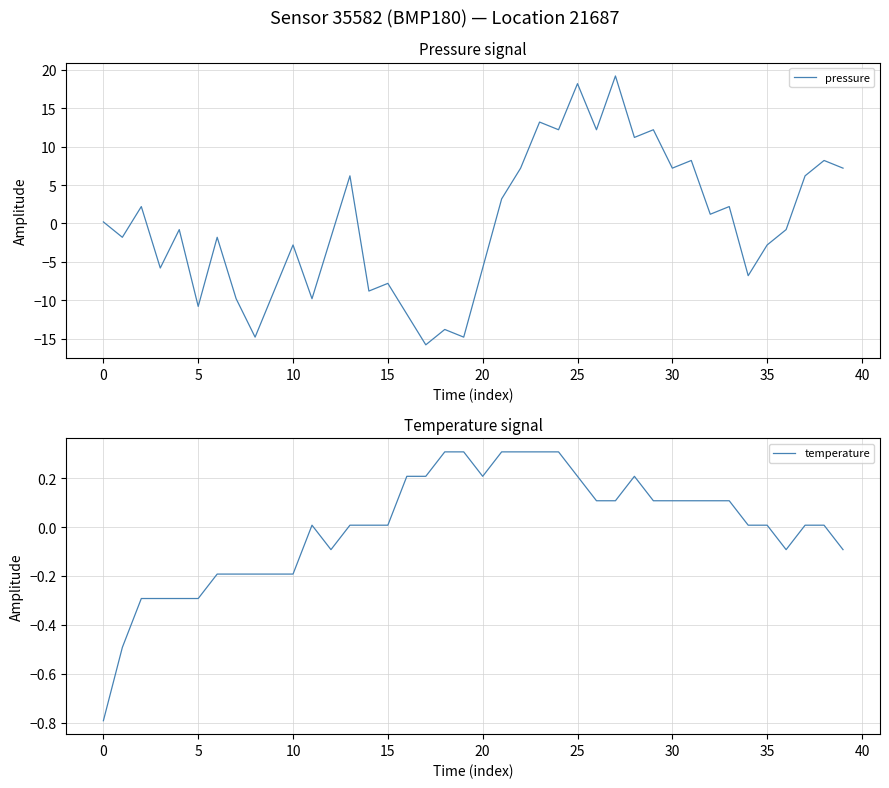

Rank the series by their maximum value, from lowest to highest.

temperature, pressure